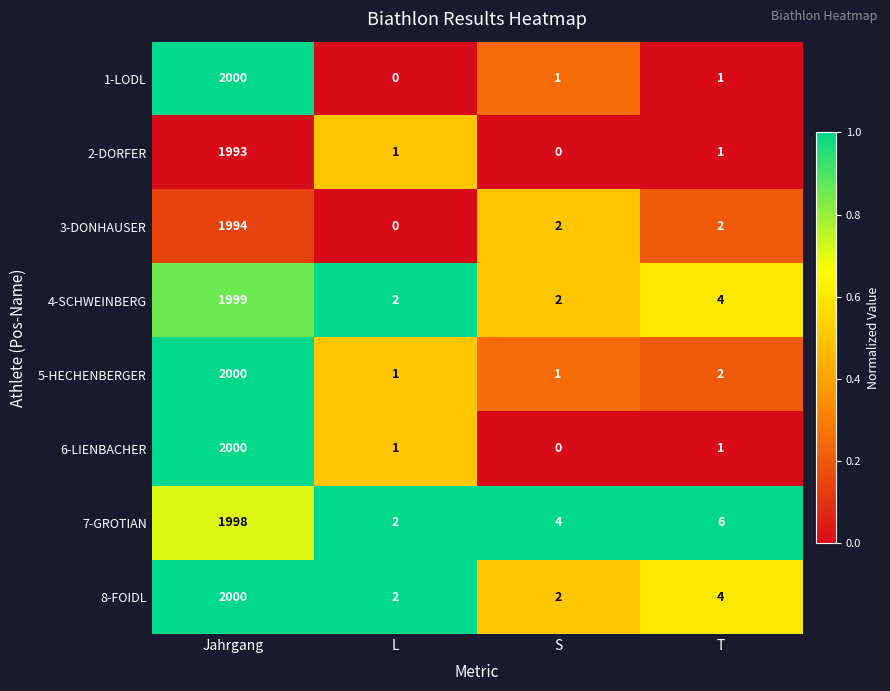

Where does the 6-LIENBACHER series first go above 1?

Jahrgang